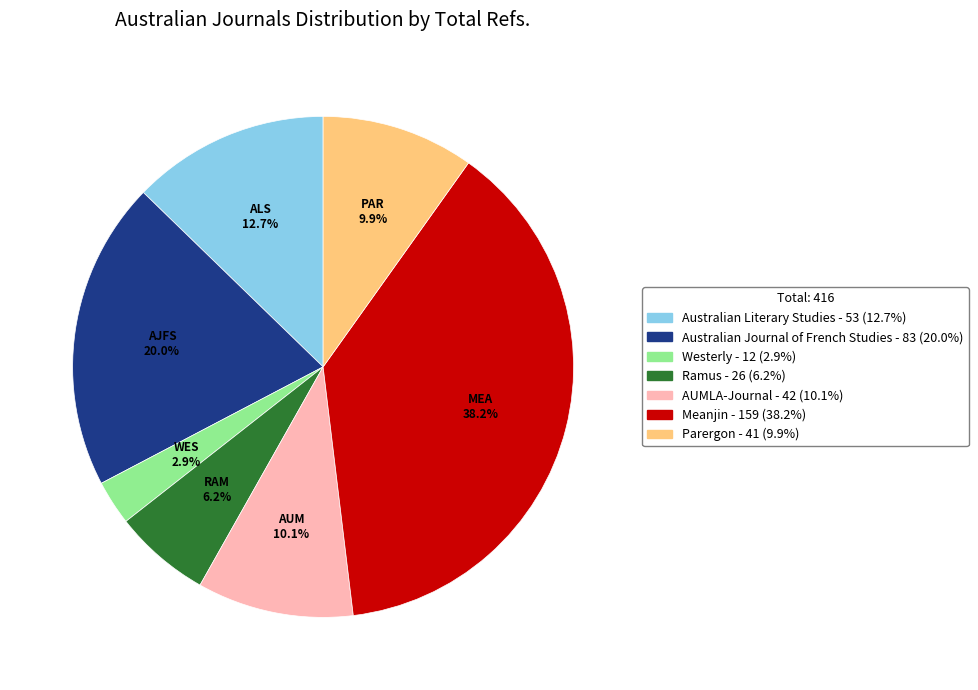

How many slices are in this pie chart?

7